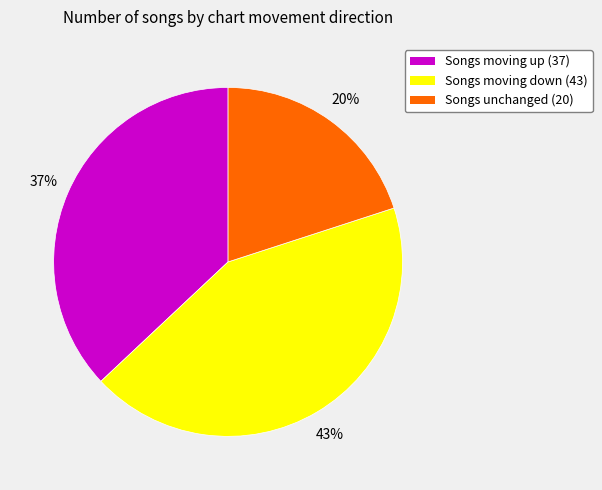

Count the number of slices in the pie.

3